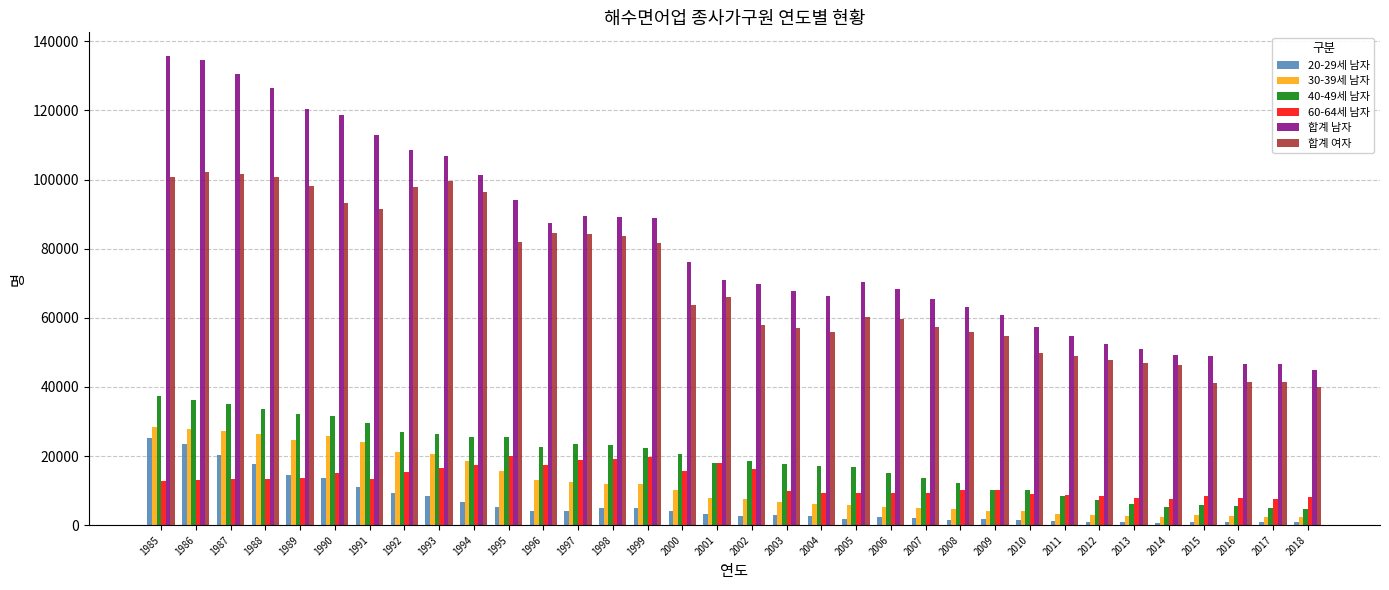

Rank the series by their maximum value, from lowest to highest.

60-64세 남자, 20-29세 남자, 30-39세 남자, 40-49세 남자, 합계 여자, 합계 남자